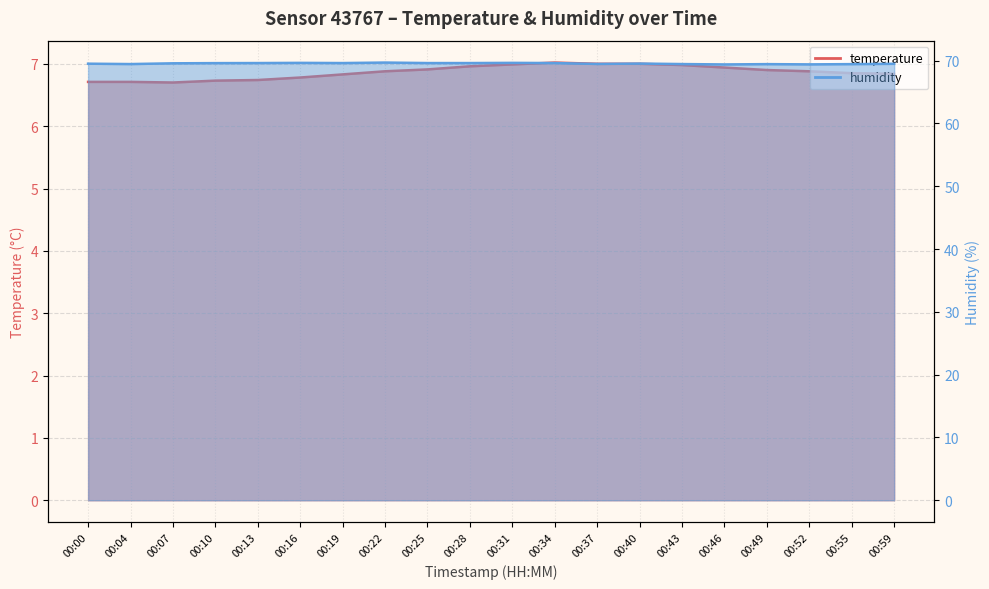

Between 00:28 and 00:31, which series saw the biggest shift?

humidity